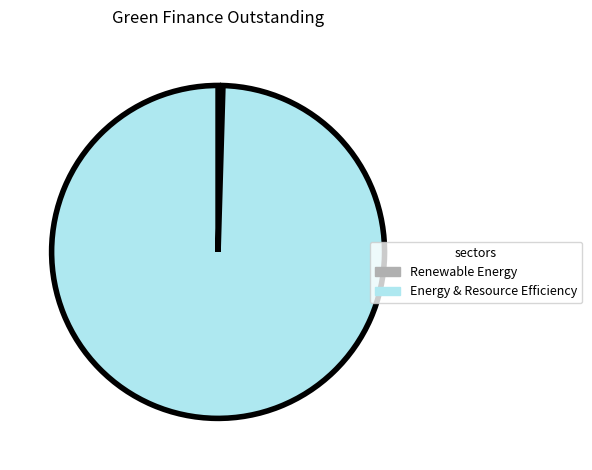

Does any single category account for the majority?

Yes